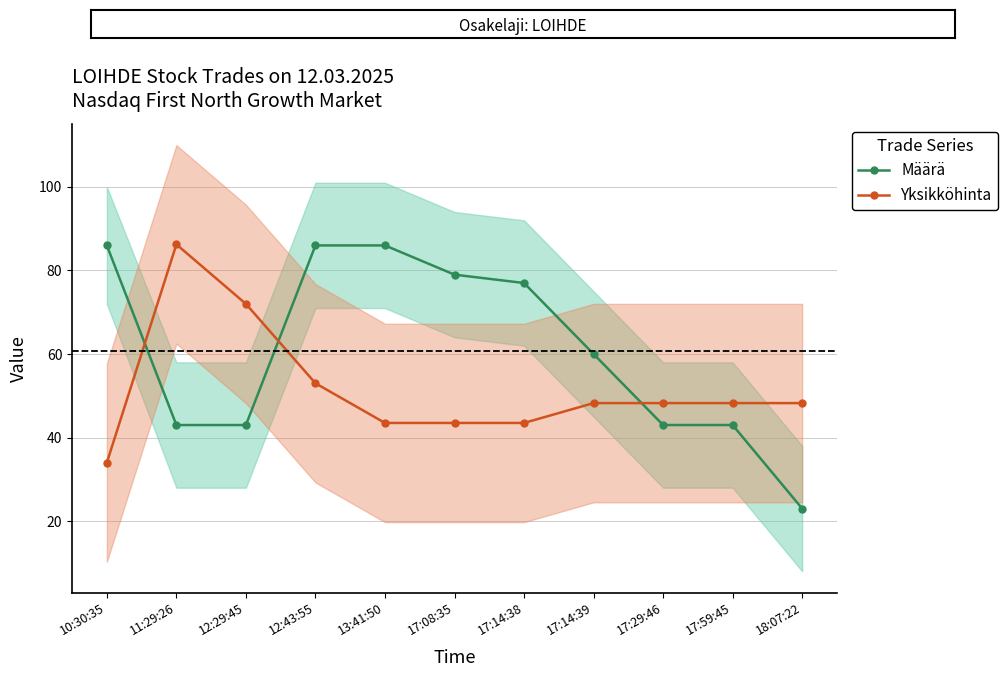

True or false: Yksikköhinta has more than 0 points higher than both neighbors.

True